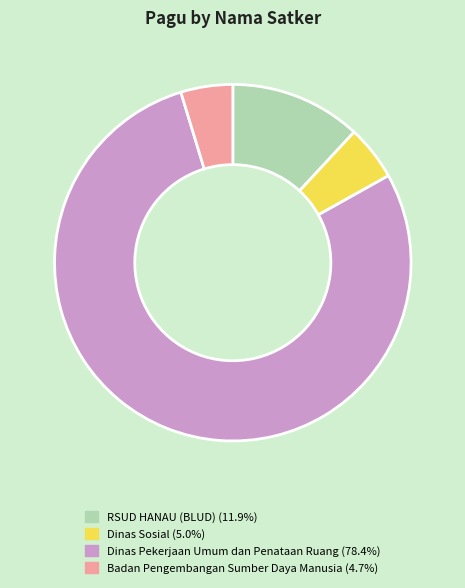

Is there any slice that represents more than half of the pie?

Yes